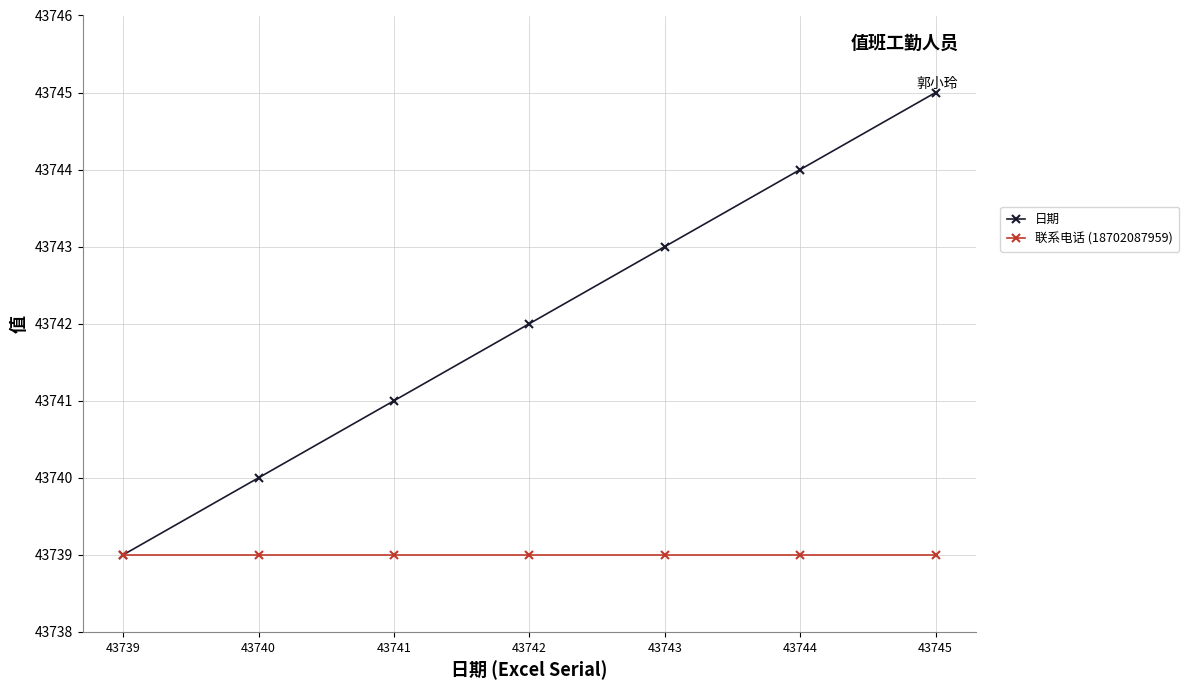

What is the sum of all 联系电话 (18702087959) values?

306173